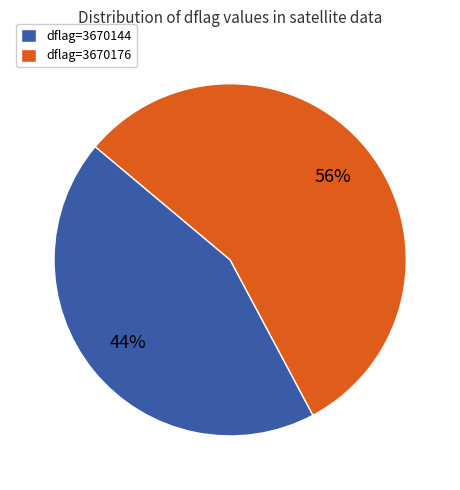

Is it true that dflag=3670144 is 44% of the pie?

True